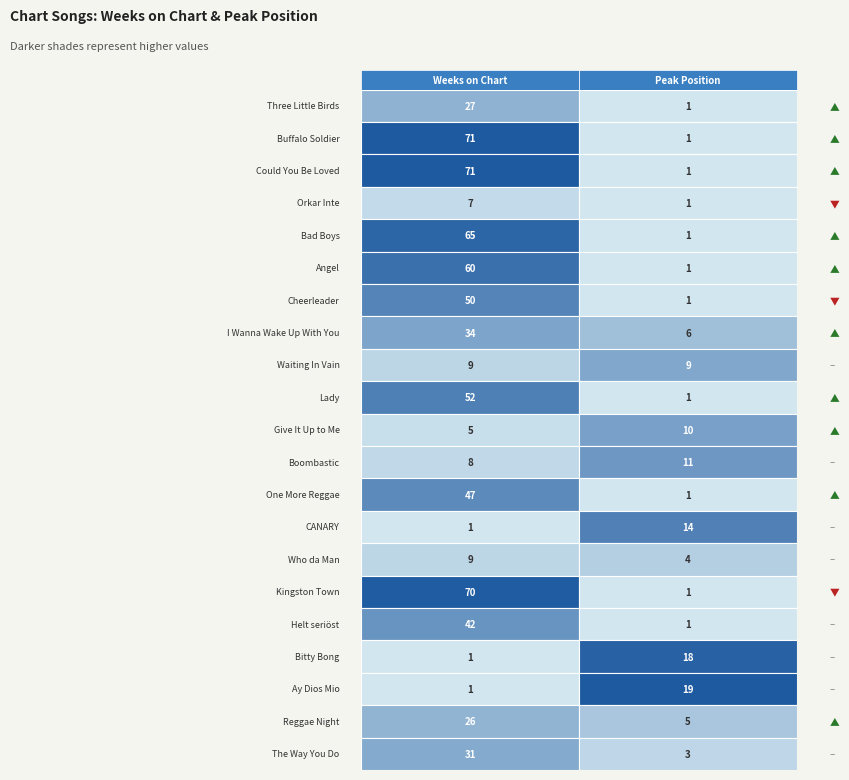

What is the difference between the second highest and second lowest values in the 1 series?

70